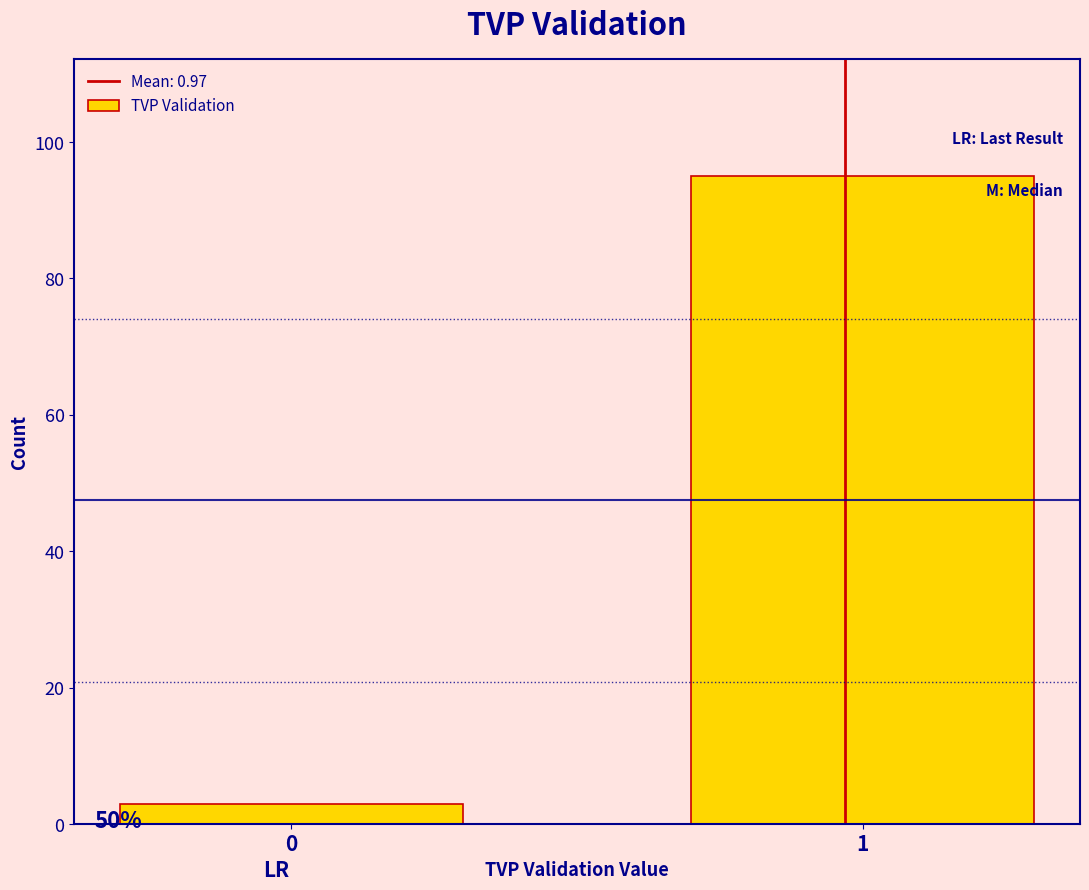

Reading right to left, transcribe all the data shown in this chart.

1=95	0=3